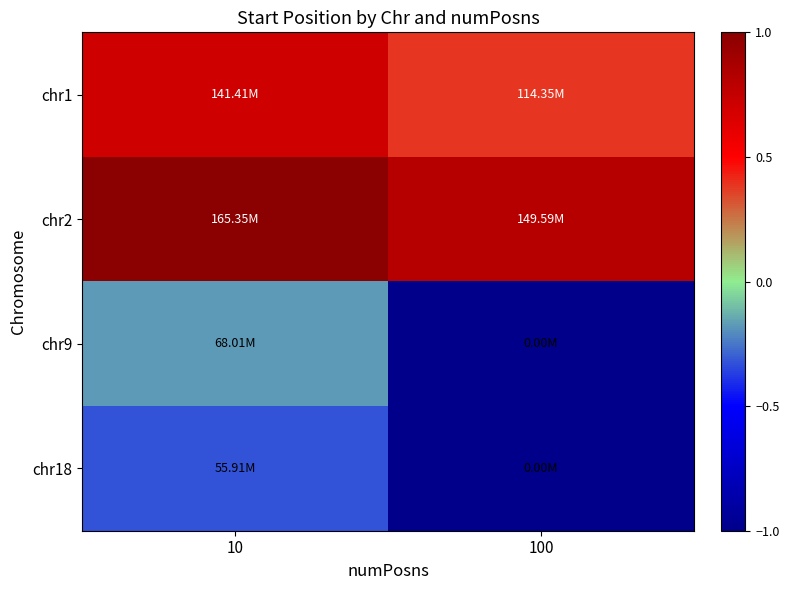

Which series has the largest total across all categories?

chr2